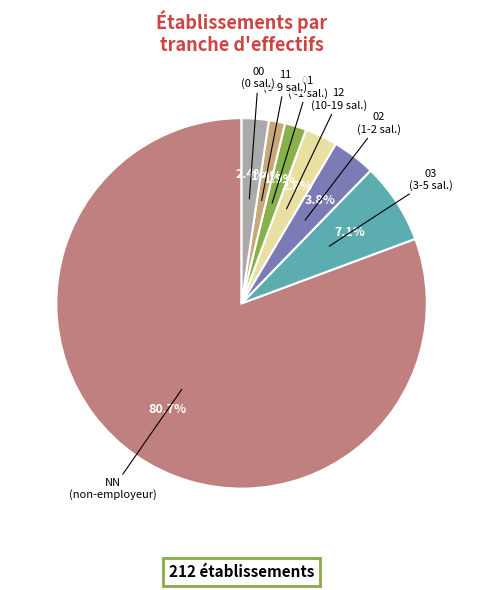

Do 02 and 11 together represent more than half of the pie?

No